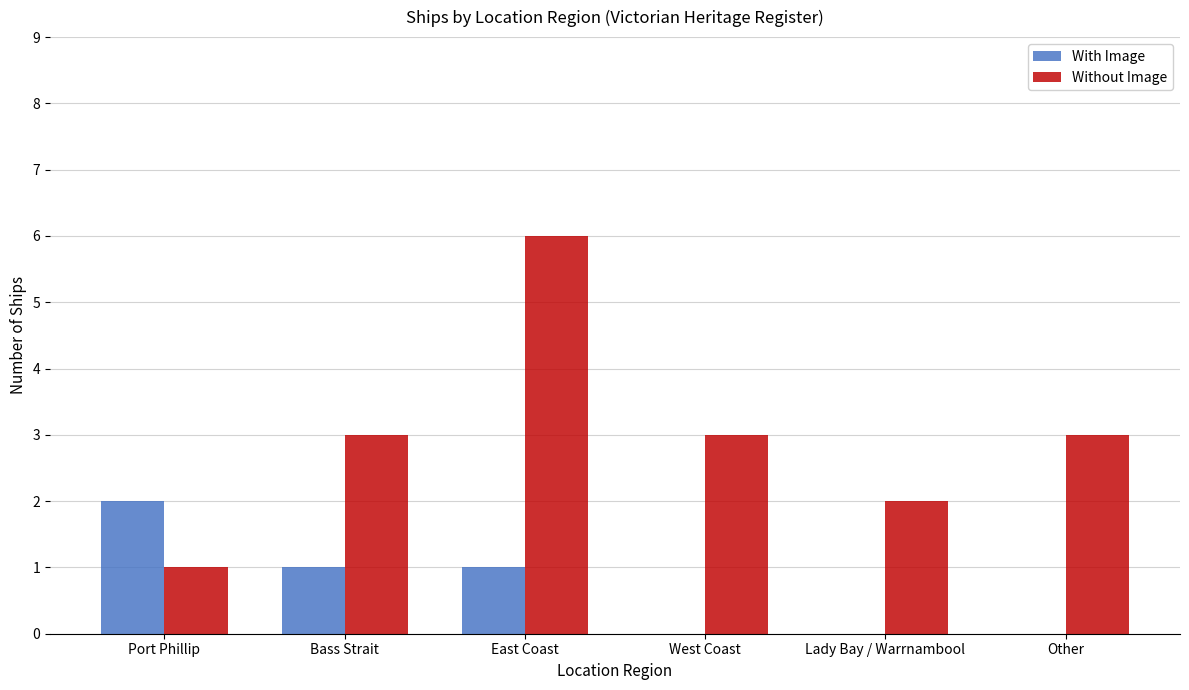

The value of With Image at Bass Strait is 1. True or false?

True